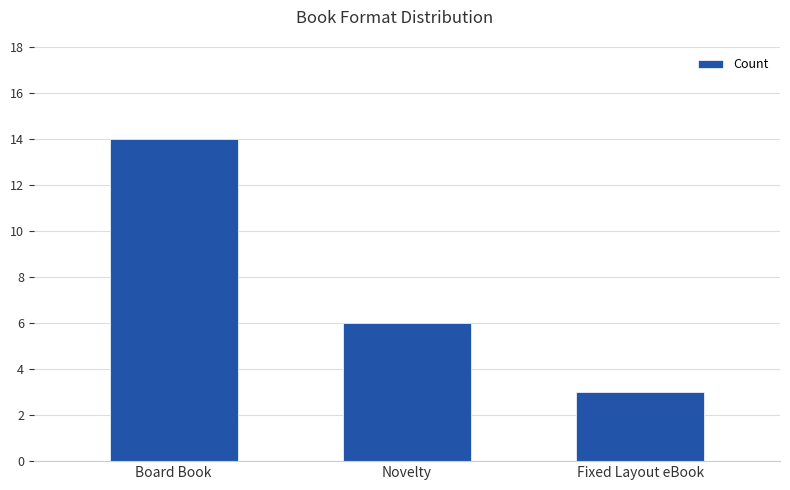

Between Novelty and Board Book, which is larger?

Board Book